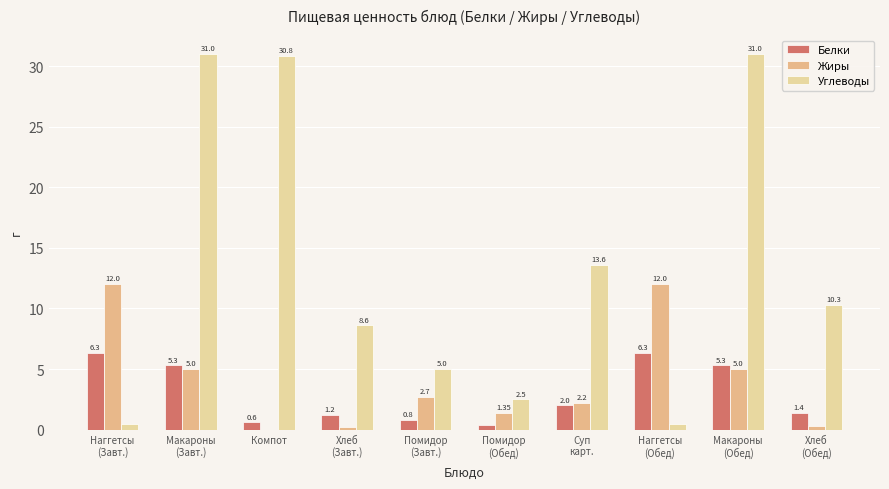

Reading left to right, what are all the values shown in this chart?

Белки: Наггетсы
(Завт.)=6.3	Макароны
(Завт.)=5.3	Компот=0.6	Хлеб
(Завт.)=1.2	Помидор
(Завт.)=0.8	Помидор
(Обед)=0.4	Суп
карт.=2.0	Наггетсы
(Обед)=6.3	Макароны
(Обед)=5.3	Хлеб
(Обед)=1.4
Жиры: Наггетсы
(Завт.)=12.0	Макароны
(Завт.)=5.0	Компот=0.0	Хлеб
(Завт.)=0.2	Помидор
(Завт.)=2.7	Помидор
(Обед)=1.4	Суп
карт.=2.2	Наггетсы
(Обед)=12.0	Макароны
(Обед)=5.0	Хлеб
(Обед)=0.3
Углеводы: Наггетсы
(Завт.)=0.4	Макароны
(Завт.)=31.0	Компот=30.8	Хлеб
(Завт.)=8.6	Помидор
(Завт.)=5.0	Помидор
(Обед)=2.5	Суп
карт.=13.6	Наггетсы
(Обед)=0.4	Макароны
(Обед)=31.0	Хлеб
(Обед)=10.3